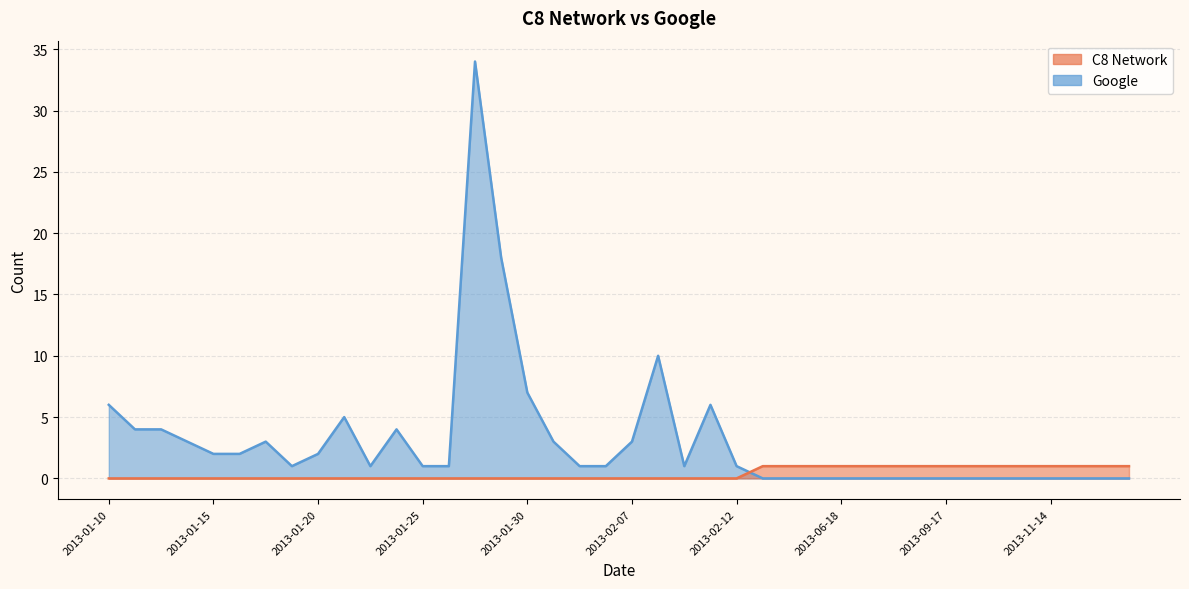

At which label is Google closest to 17?

2013-01-29